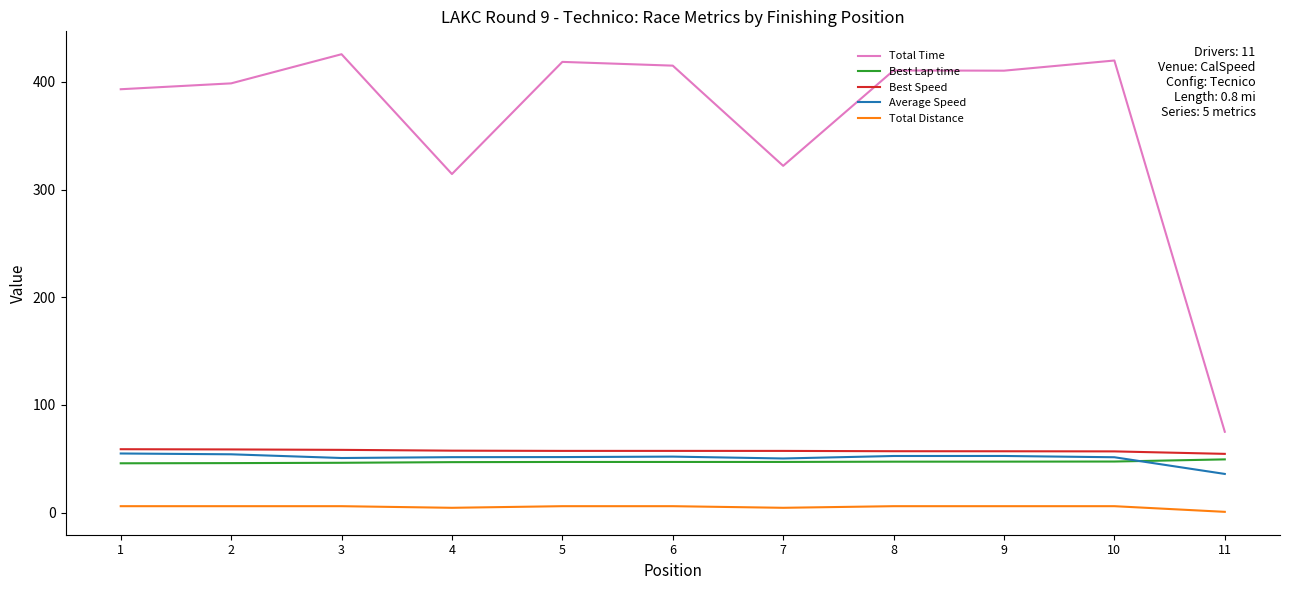

True or false: Best Lap time and Total Time intersect in this chart.

False